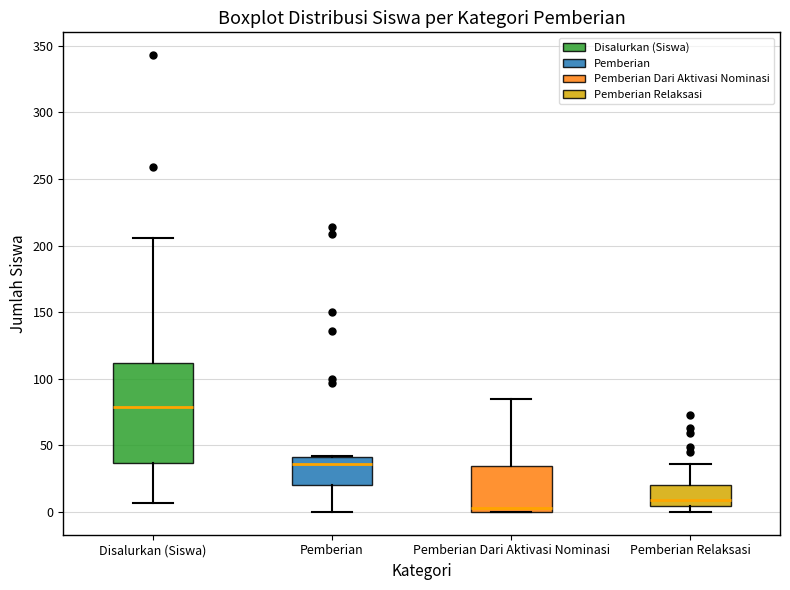

Which box has the lowest median line?

Pemberian Dari Aktivasi Nominasi